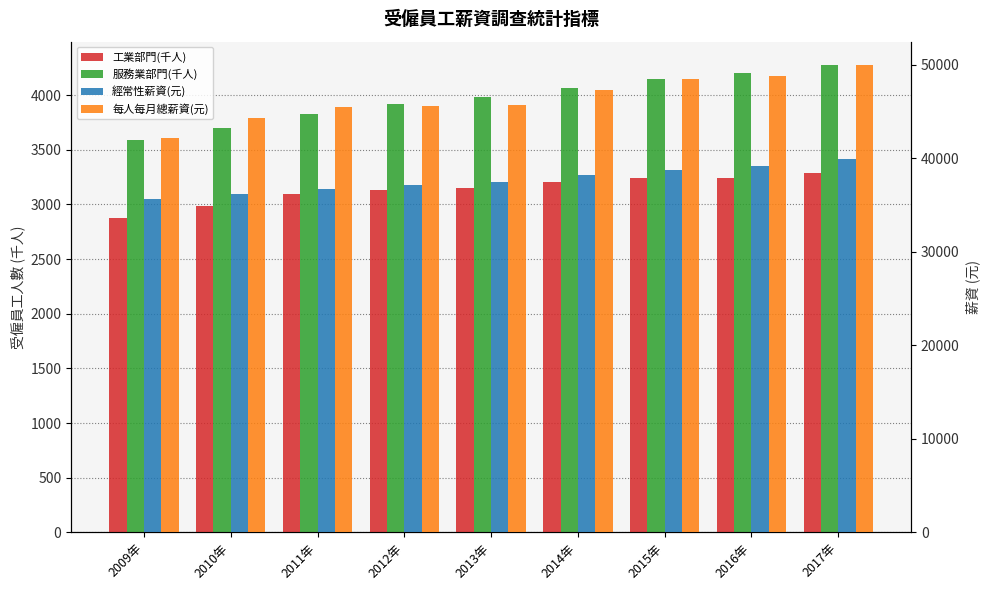

Reading right to left, extract all data points from this chart.

工業部門(千人): 2017年=3285	2016年=3246	2015年=3239	2014年=3207	2013年=3152	2012年=3129	2011年=3097	2010年=2990	2009年=2873
服務業部門(千人): 2017年=4275	2016年=4204	2015年=4147	2014年=4068	2013年=3986	2012年=3919	2011年=3829	2010年=3701	2009年=3593
經常性薪資(元): 2017年=39953	2016年=39238	2015年=38716	2014年=38208	2013年=37527	2012年=37151	2011年=36689	2010年=36214	2009年=35629
每人每月總薪資(元): 2017年=49989	2016年=48790	2015年=48490	2014年=47300	2013年=45664	2012年=45589	2011年=45508	2010年=44359	2009年=42182